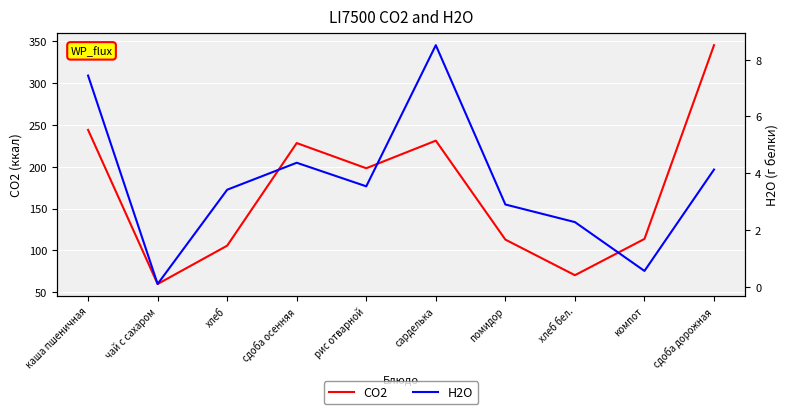

True or false: H2O has more than 2 points higher than both neighbors.

False